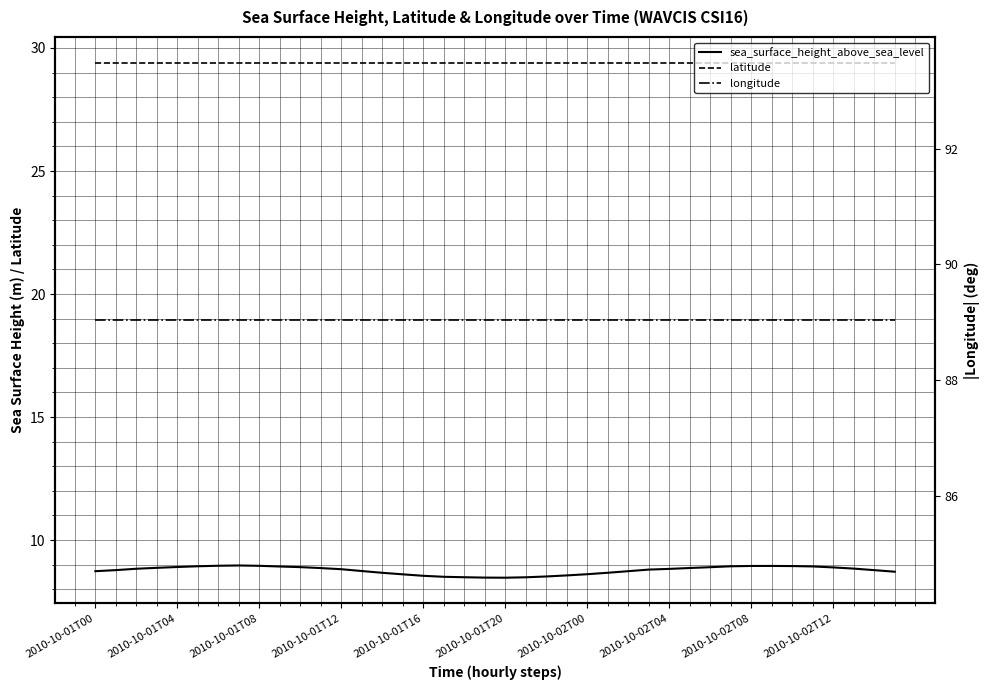

True or false: sea_surface_height_above_sea_level and longitude cross at least once.

False